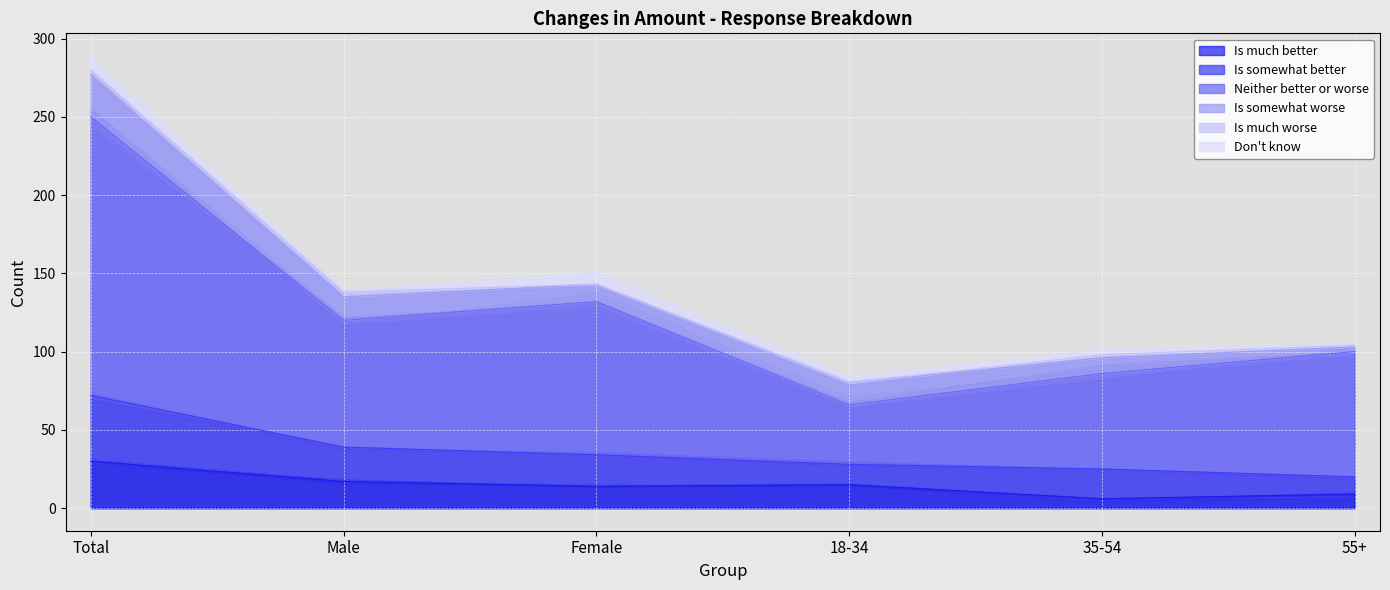

What is the sum of all Is somewhat worse values?

80